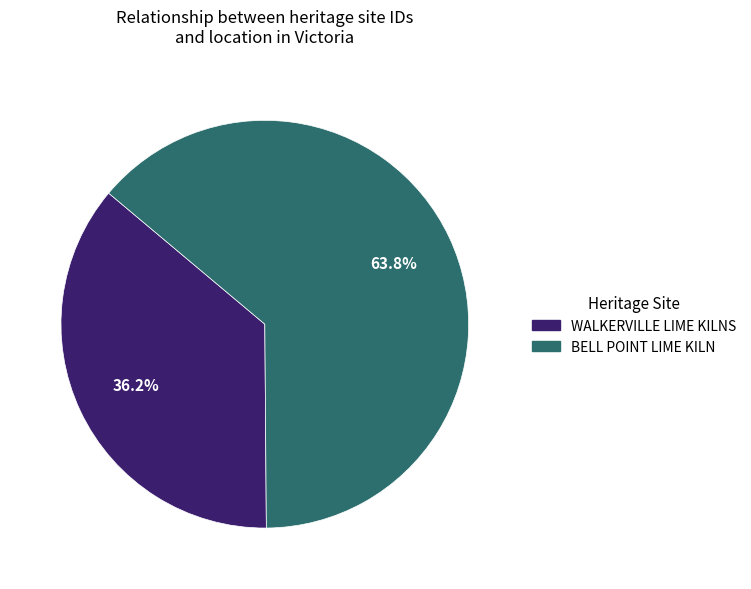

Which category has the biggest portion of the pie?

BELL POINT LIME KILN